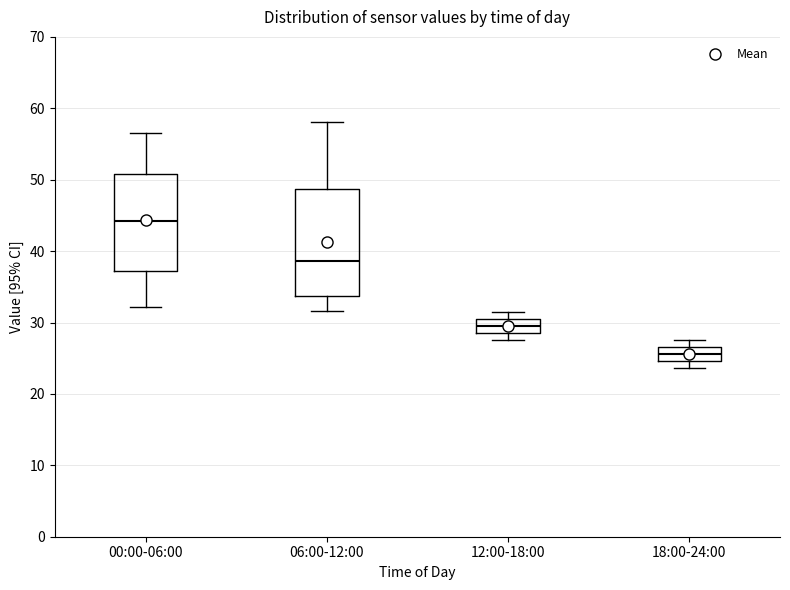

Reading left to right, read every box against the y-axis: the position of its median line, the range the box covers, and the ends of its whiskers. The values are not printed on the chart, so give them approximately, as read against the axis.

00:00-06:00: median 44, box 37 to 51, whiskers 32 to 57
06:00-12:00: median 39, box 34 to 49, whiskers 32 to 58
12:00-18:00: median 30, box 29 to 31, whiskers 28 to 32
18:00-24:00: median 26, box 25 to 27, whiskers 24 to 28